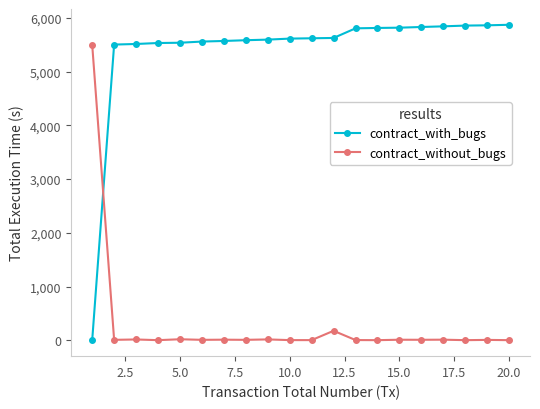

How many intersections are there between contract_without_bugs and contract_with_bugs?

1